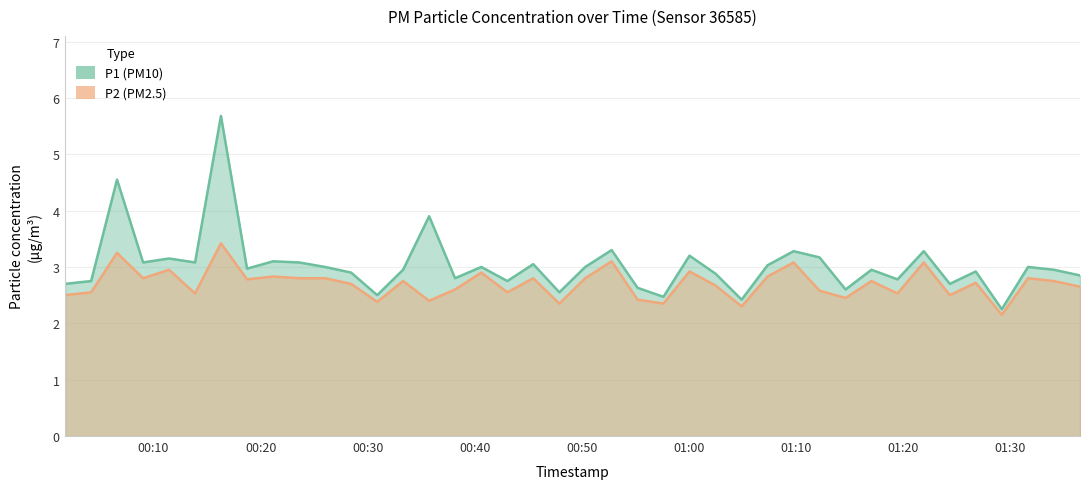

Between 2023-12-20T00:43:02 and 2023-12-20T00:18:44, which is larger?

2023-12-20T00:18:44